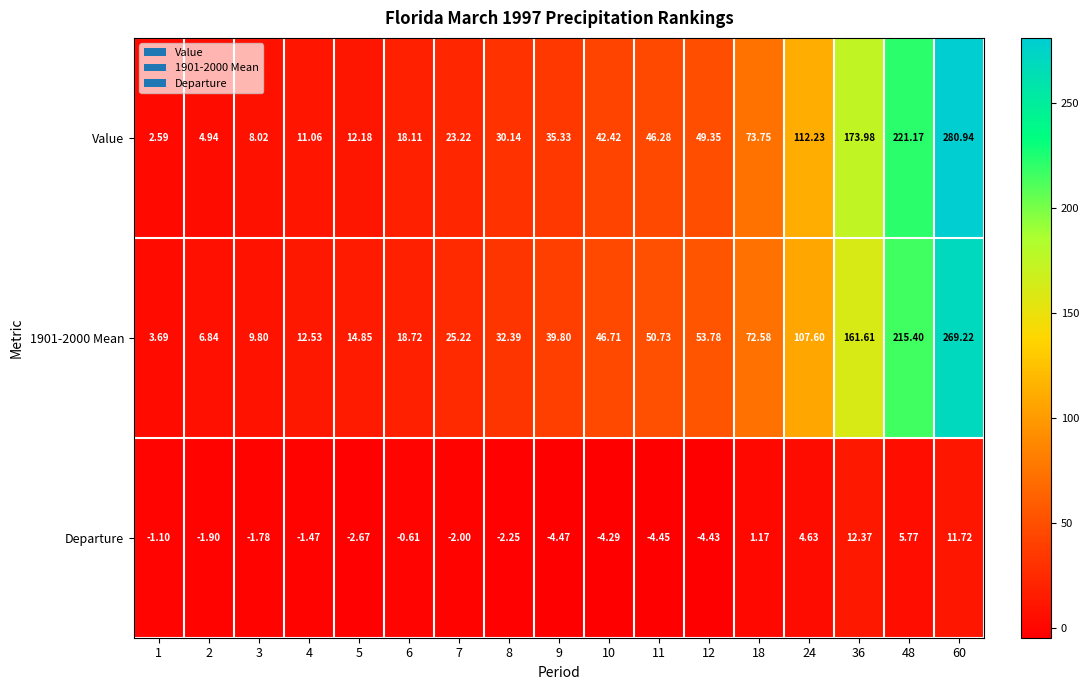

Which series has the widest spread of values?

Value